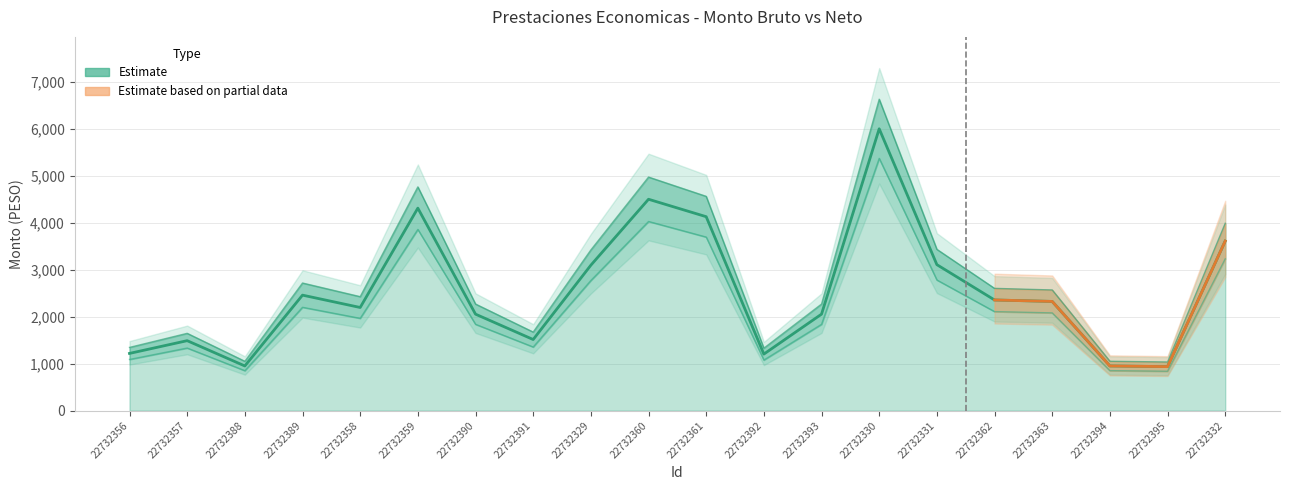

Reading right to left, list all the values displayed in this chart.

Monto bruto: 22732332=3612.8	22732395=938.4	22732394=952.8	22732363=2327.2	22732362=2358.1	22732331=3110.6	22732330=6004.8	22732393=2056.1	22732392=1205.6	22732361=4132.0	22732360=4503.6	22732329=3098.9	22732391=1515.8	22732390=2056.1	22732359=4314.4	22732358=2198.2	22732389=2461.2	22732388=952.5	22732357=1491.2	22732356=1219.9
Monto neto: 22732332=3992.1	22732395=1036.9	22732394=1052.9	22732363=2571.4	22732362=2605.6	22732331=3437.1	22732330=6635.2	22732393=2271.9	22732392=1332.1	22732361=4565.7	22732360=4976.4	22732329=3424.2	22732391=1674.9	22732390=2271.9	22732359=4767.3	22732358=2428.9	22732389=2719.5	22732388=1052.5	22732357=1647.7	22732356=1348.0